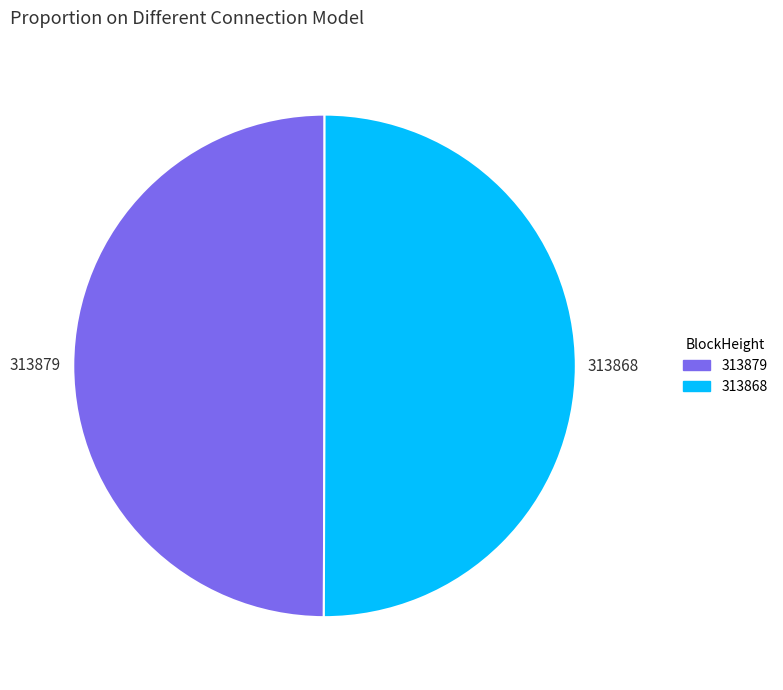

Is the sum of 313868 and 313879 greater than half?

Yes